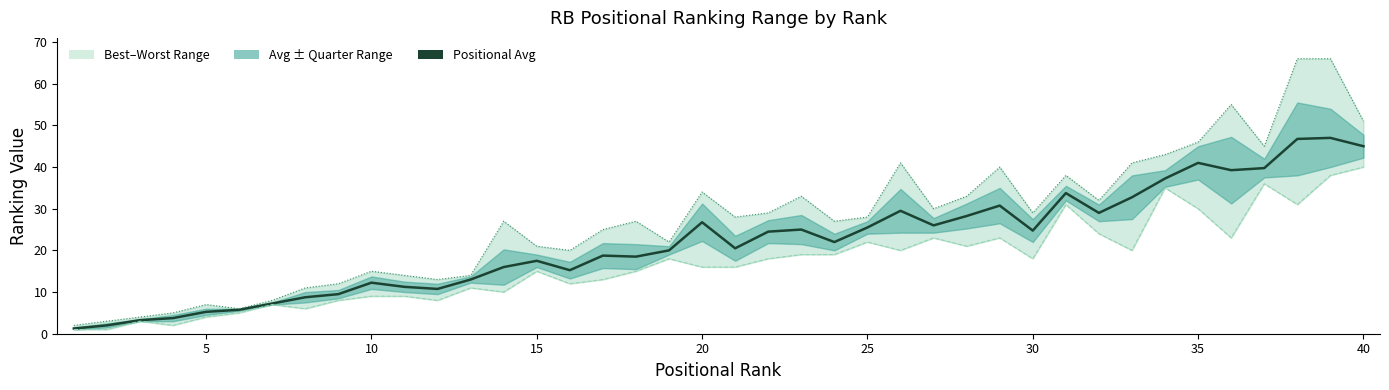

True or false: Worst Rank and Best Rank intersect in this chart.

False